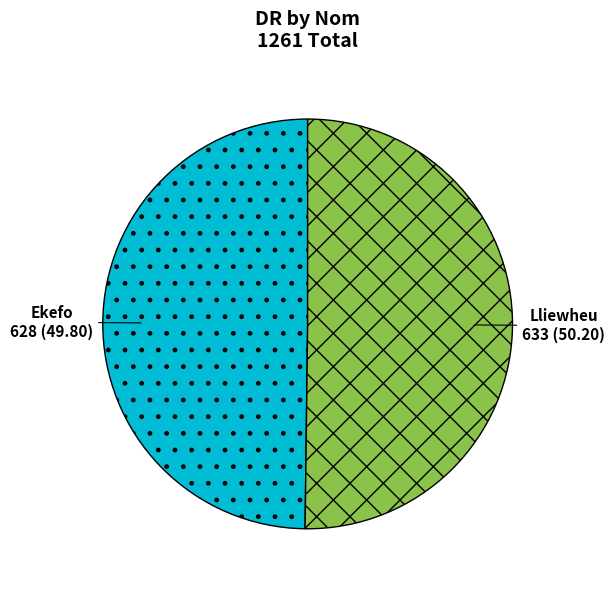

Count the number of slices in the pie.

2